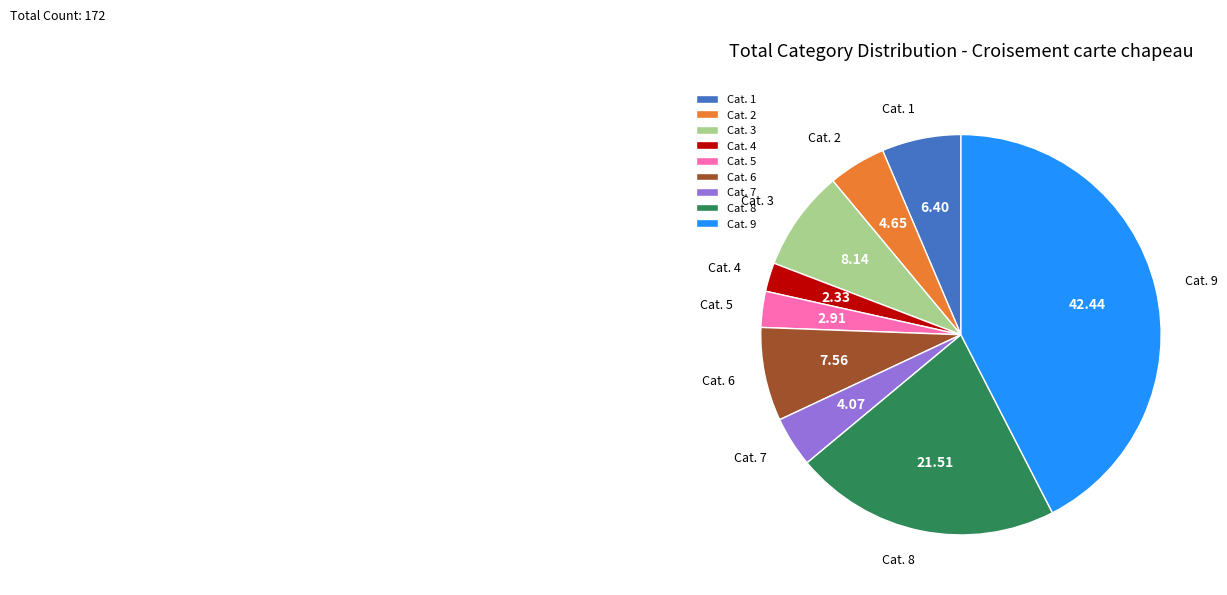

Rank the categories by value from lowest to highest.

Cat. 4, Cat. 5, Cat. 7, Cat. 2, Cat. 1, Cat. 6, Cat. 3, Cat. 8, Cat. 9